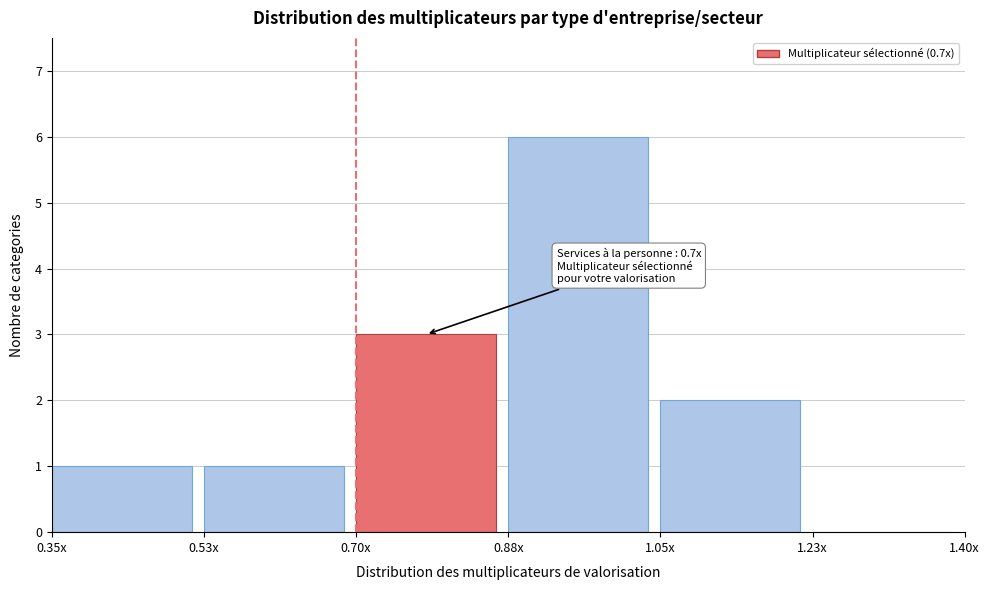

Reading left to right, transcribe all the data shown in this chart.

0.35x=1	0.53x=1	0.70x=3	0.88x=6	1.05x=2	1.23x=0